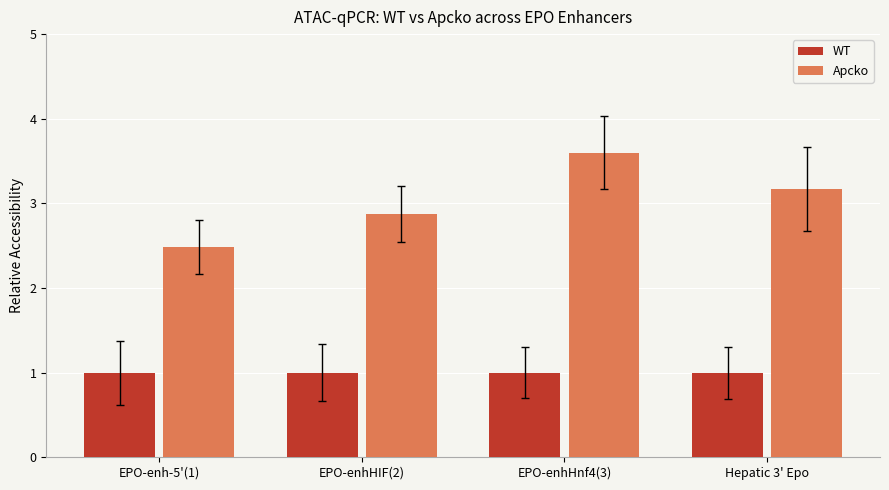

Rank the categories by Apcko value from lowest to highest.

EPO-enh-5'(1), EPO-enhHIF(2), Hepatic 3' Epo, EPO-enhHnf4(3)